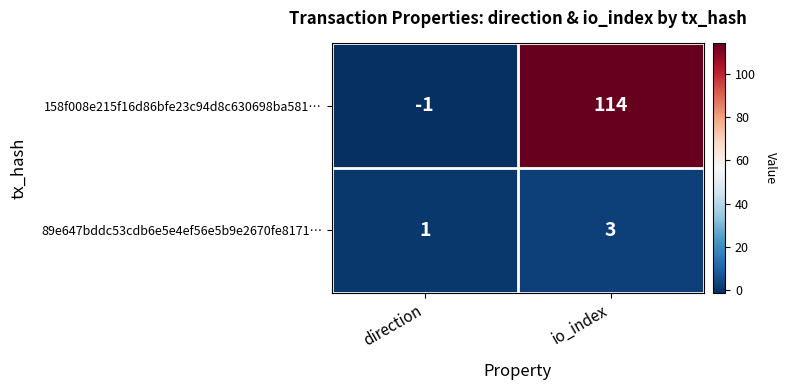

List the series in order of their overall mean, lowest first.

89e647bddc53cdb6e5e4ef56e5b9e2670fe8171…, 158f008e215f16d86bfe23c94d8c630698ba581…